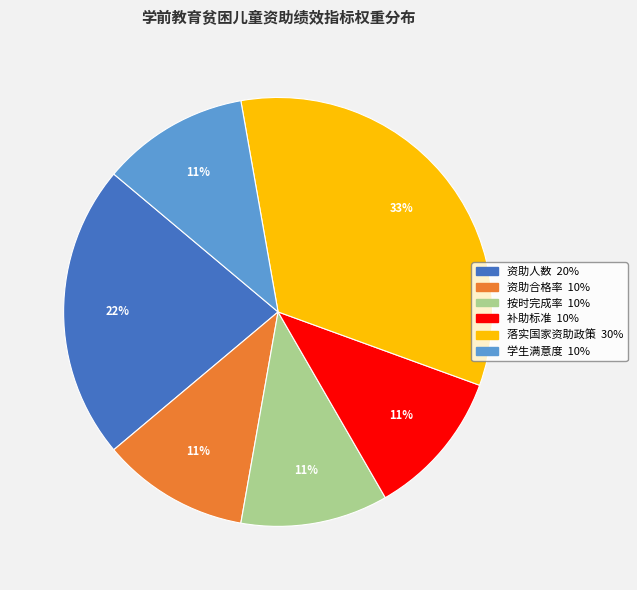

True or false: 落实国家资助政策 accounts for 43% of the total.

False